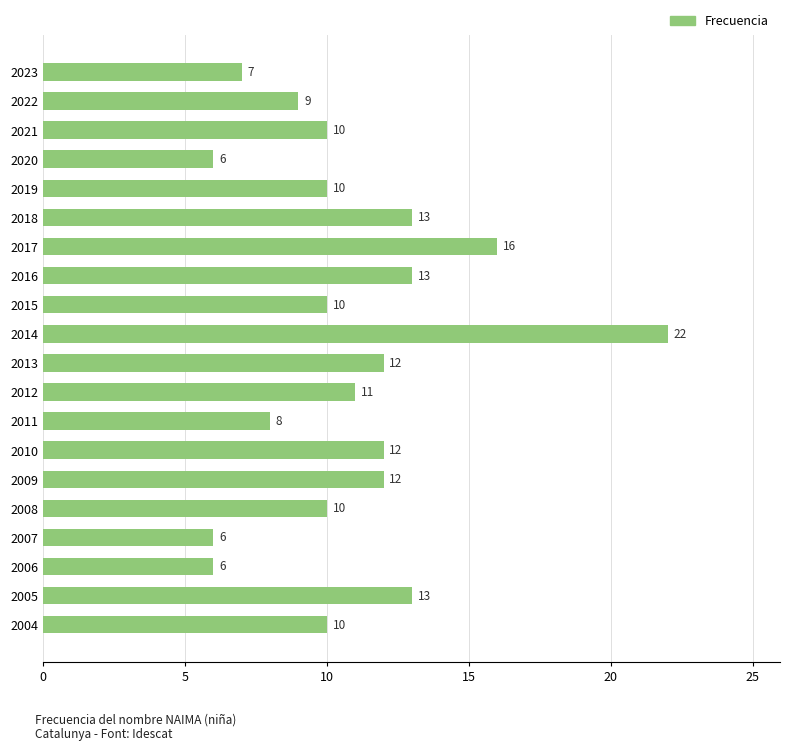

What is the smallest value displayed?

6